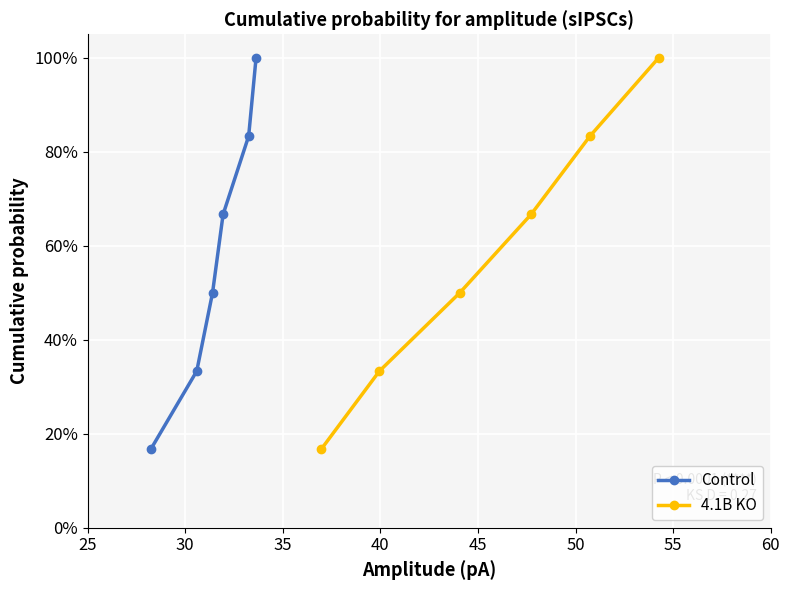

The 4.1B KO series shows 1.3 at 50. True or false?

False